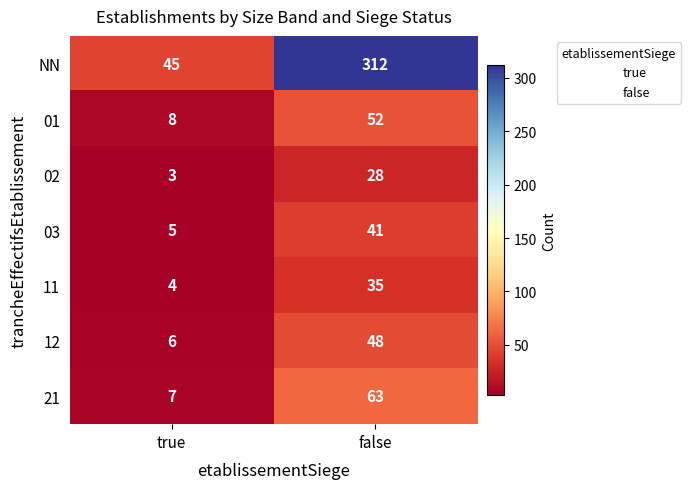

Which series has the largest range (max minus min)?

NN